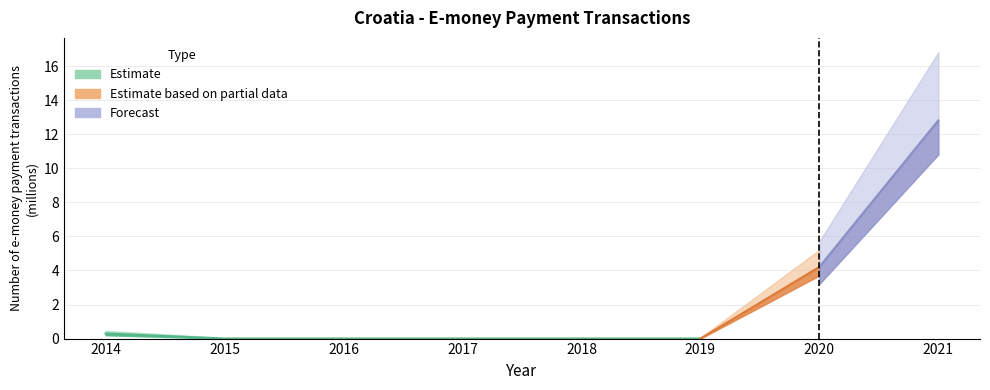

What is the change in value from 2016 to 2021?

+12.8